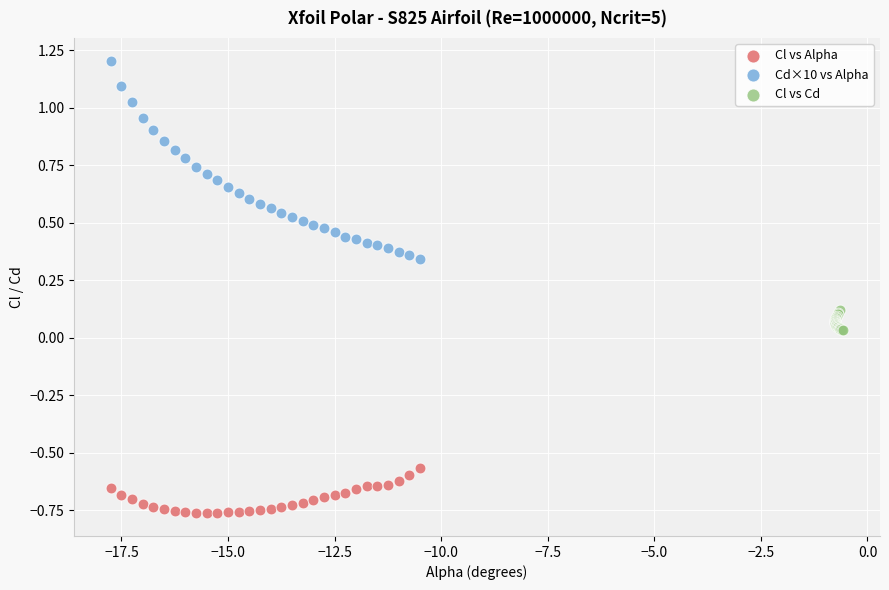

Which series contains the lowest Y value?

Cl vs Alpha